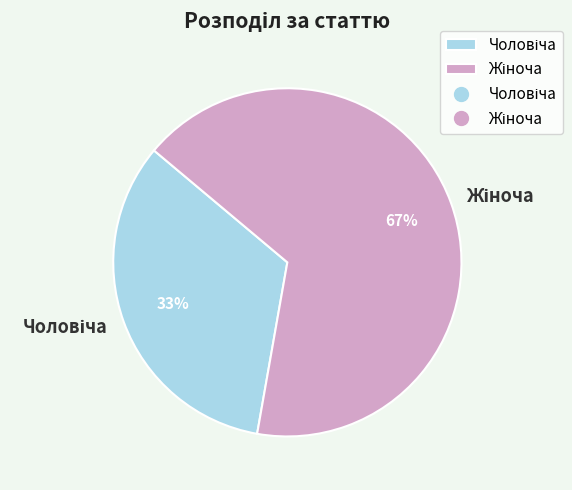

To the nearest percent, what is the average slice percentage?

50%